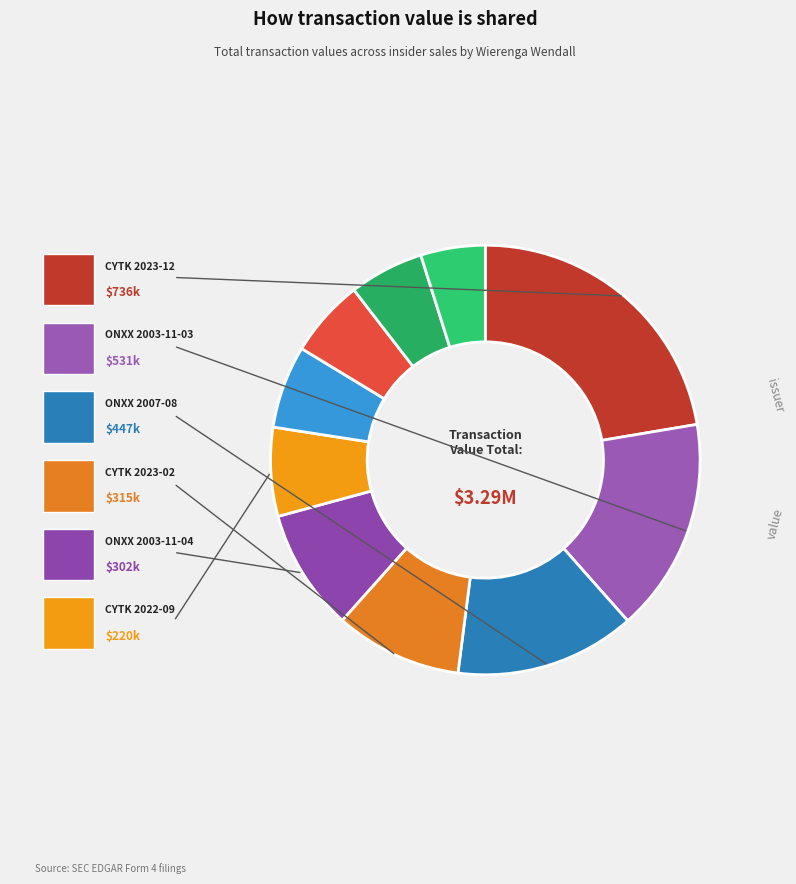

Count the number of slices in the pie.

10